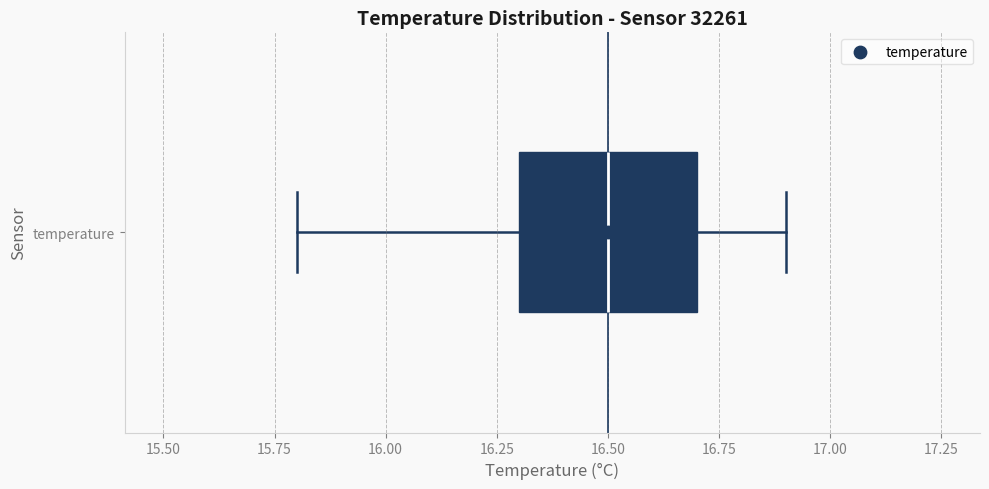

Transcribe this box plot: give where the median line is, the range the box spans, and where the two whiskers end, as read against the x-axis. The values are not printed on the chart, so give them approximately, as read against the axis.

median 16.5, box 16.3 to 16.7, whiskers 15.8 to 16.9